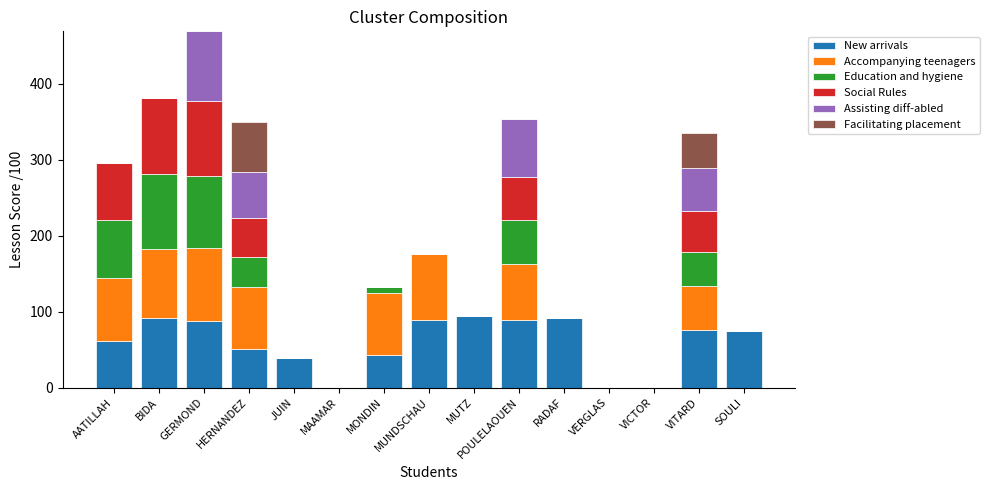

What is the total value across all series at BIDA?

381